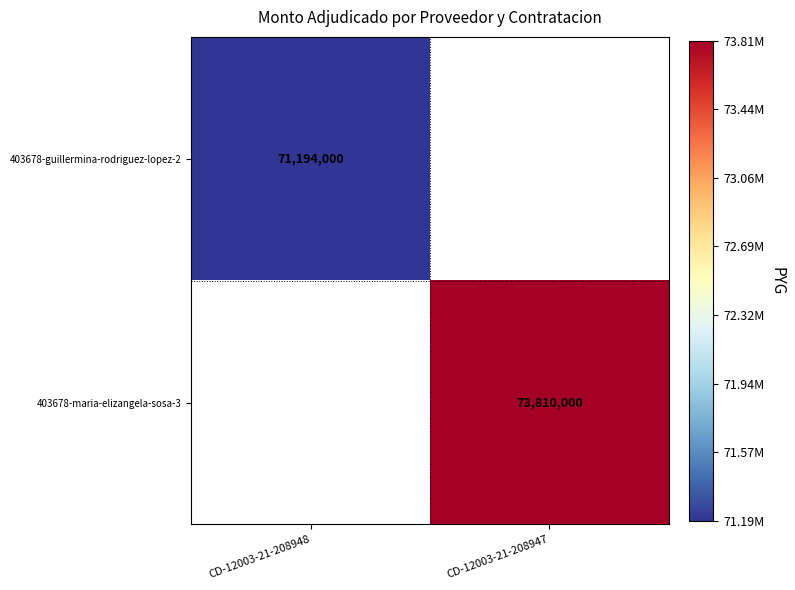

The value of 403678-maria-elizangela-sosa-3 at CD-12003-21-208947 is 73810000. True or false?

True